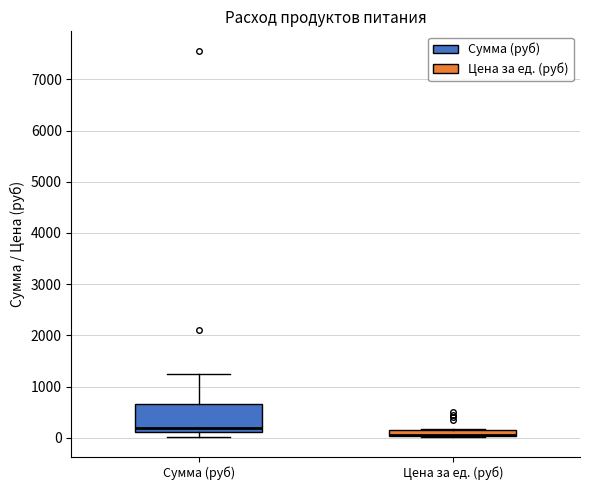

Comparing the boxes themselves (not the whiskers), which one is the tallest?

Сумма (руб)